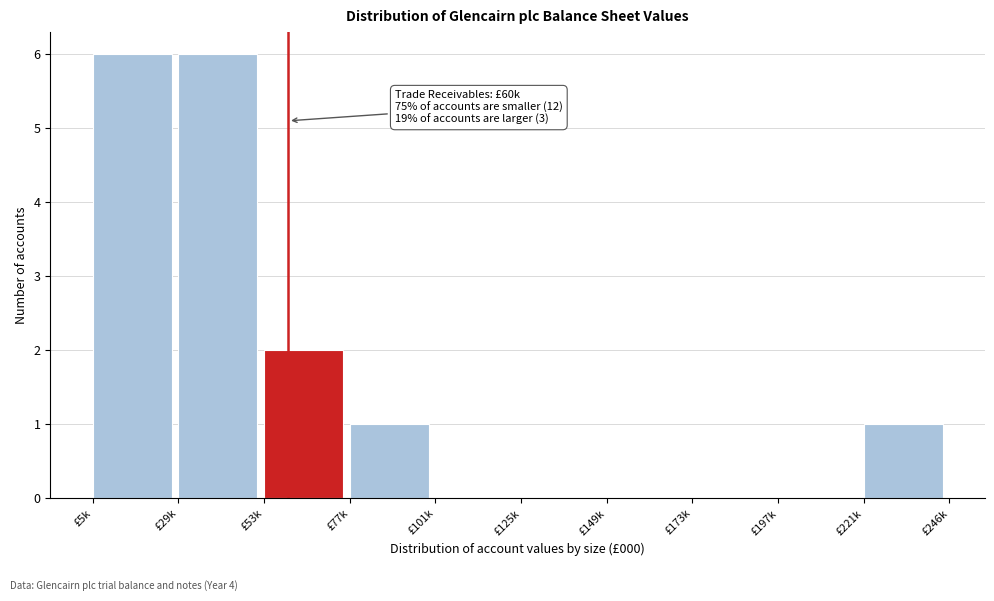

Reading left to right, list all the values displayed in this chart.

£5k=6	£29k=6	£53k=2	£77k=1	£101k=0	£125k=0	£149k=0	£173k=0	£197k=0	£221k=1